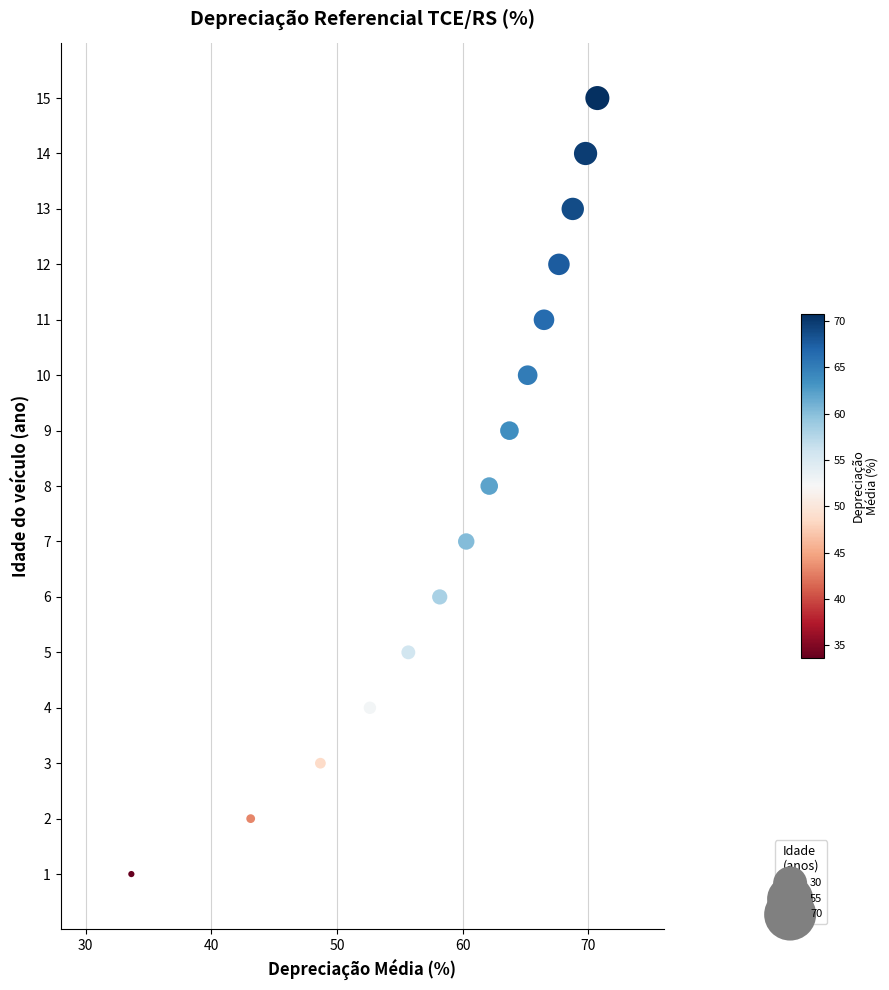

What is the range of Y values (max minus min)?

14